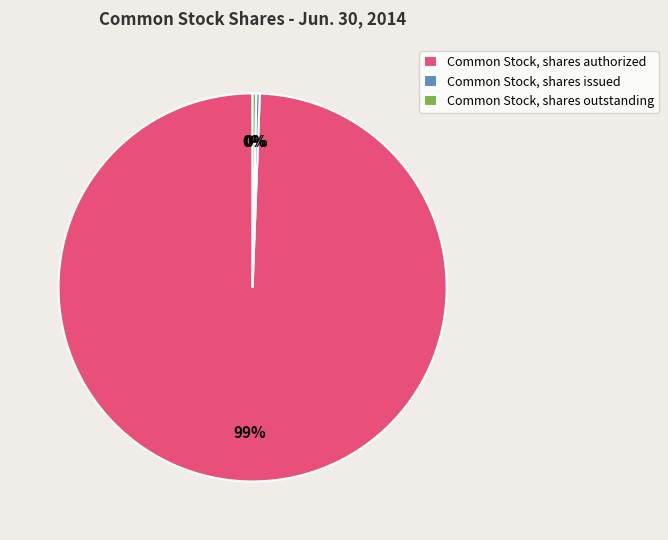

To the nearest percent, what is the combined percentage of Common Stock, shares issued and Common Stock, shares authorized?

100%